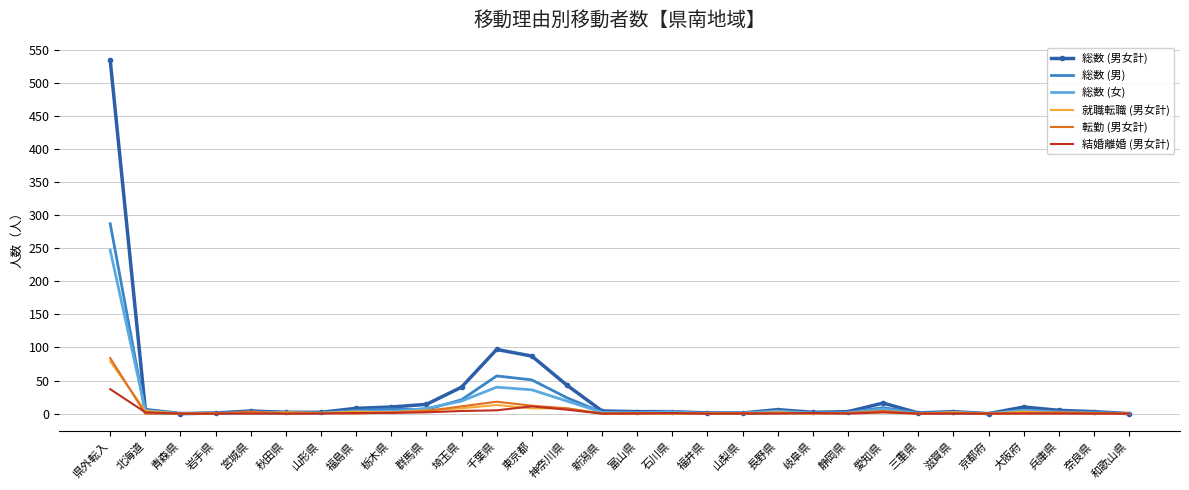

At which category does the chart reach its peak across all series?

県外転入